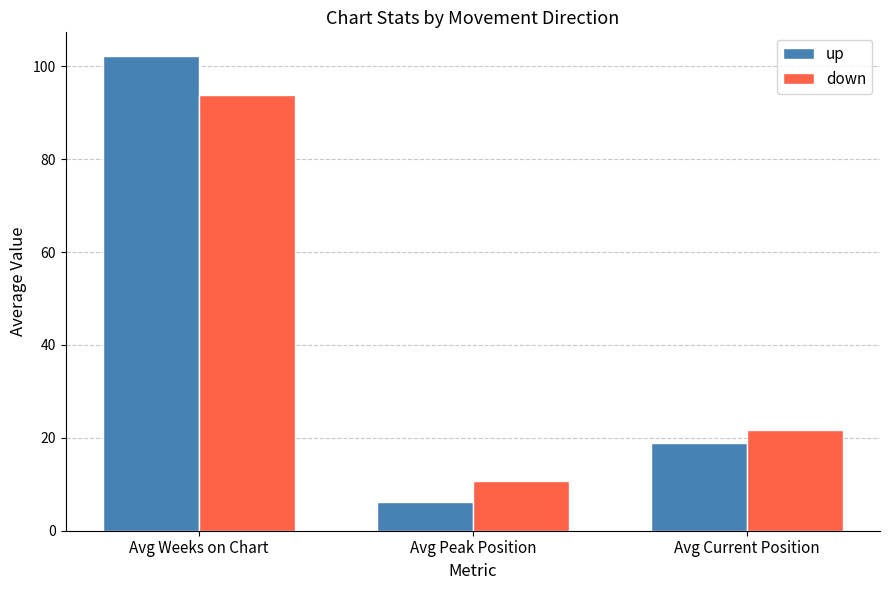

Reading left to right, transcribe all the data shown in this chart.

up: Avg Weeks on Chart=102.2	Avg Peak Position=6.2	Avg Current Position=18.8
down: Avg Weeks on Chart=93.8	Avg Peak Position=10.7	Avg Current Position=21.7